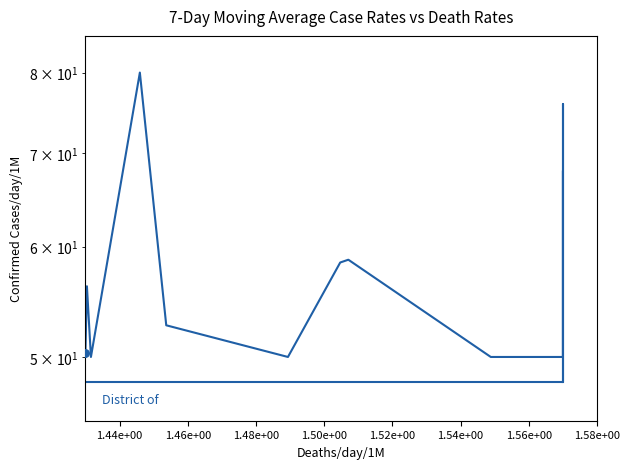

At how many categories does at least one series exceed 68?

2